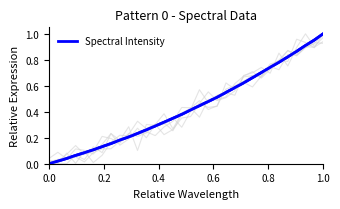

How many lines are shown in the chart?

1